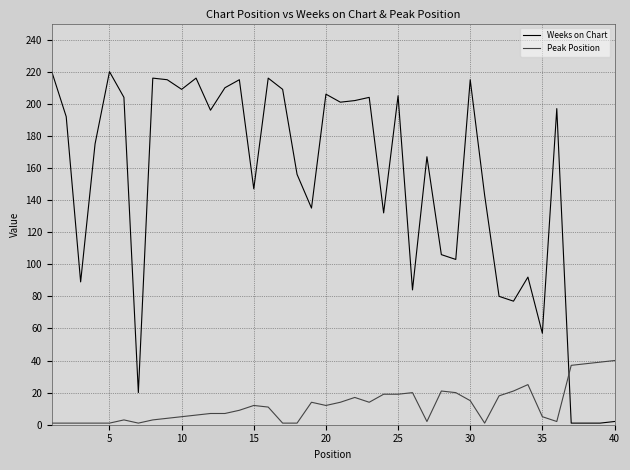

What are all the series names shown in the legend?

Weeks on Chart, Peak Position